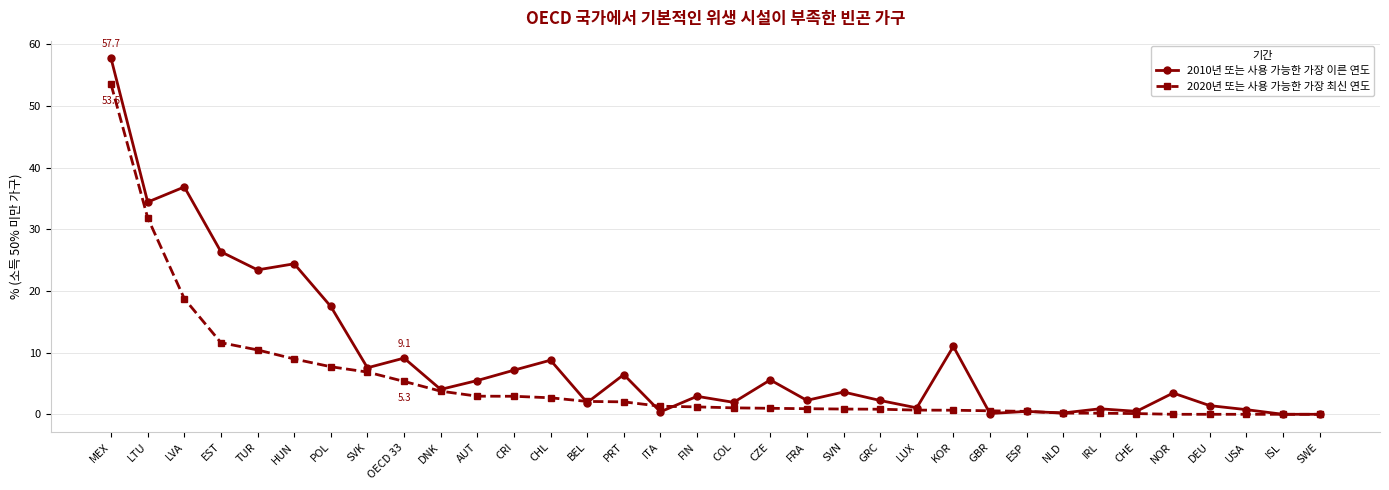

What is the total value across all series at SVK?

14.4